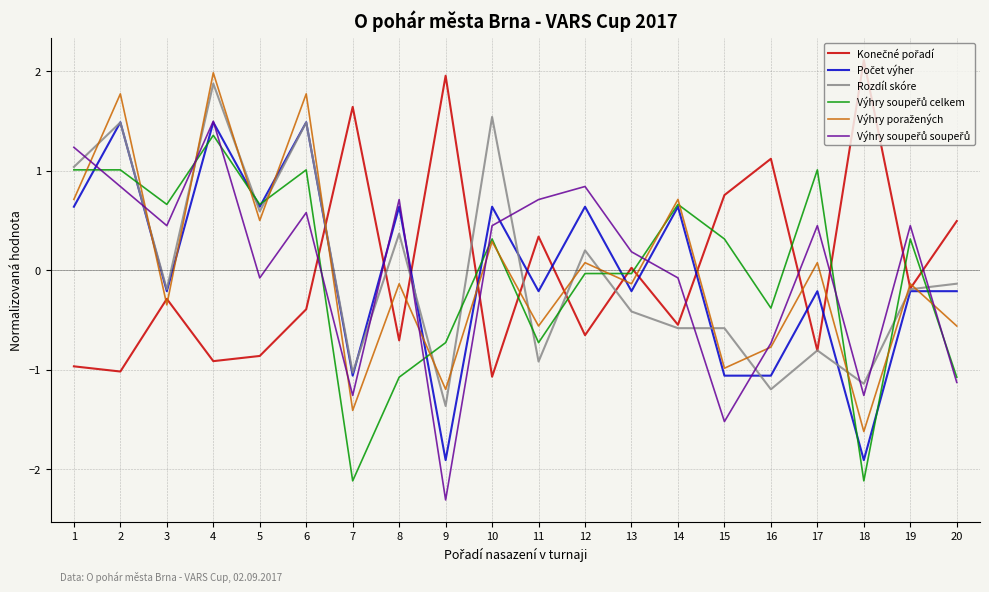

At which category is the sum across all series the highest?

4